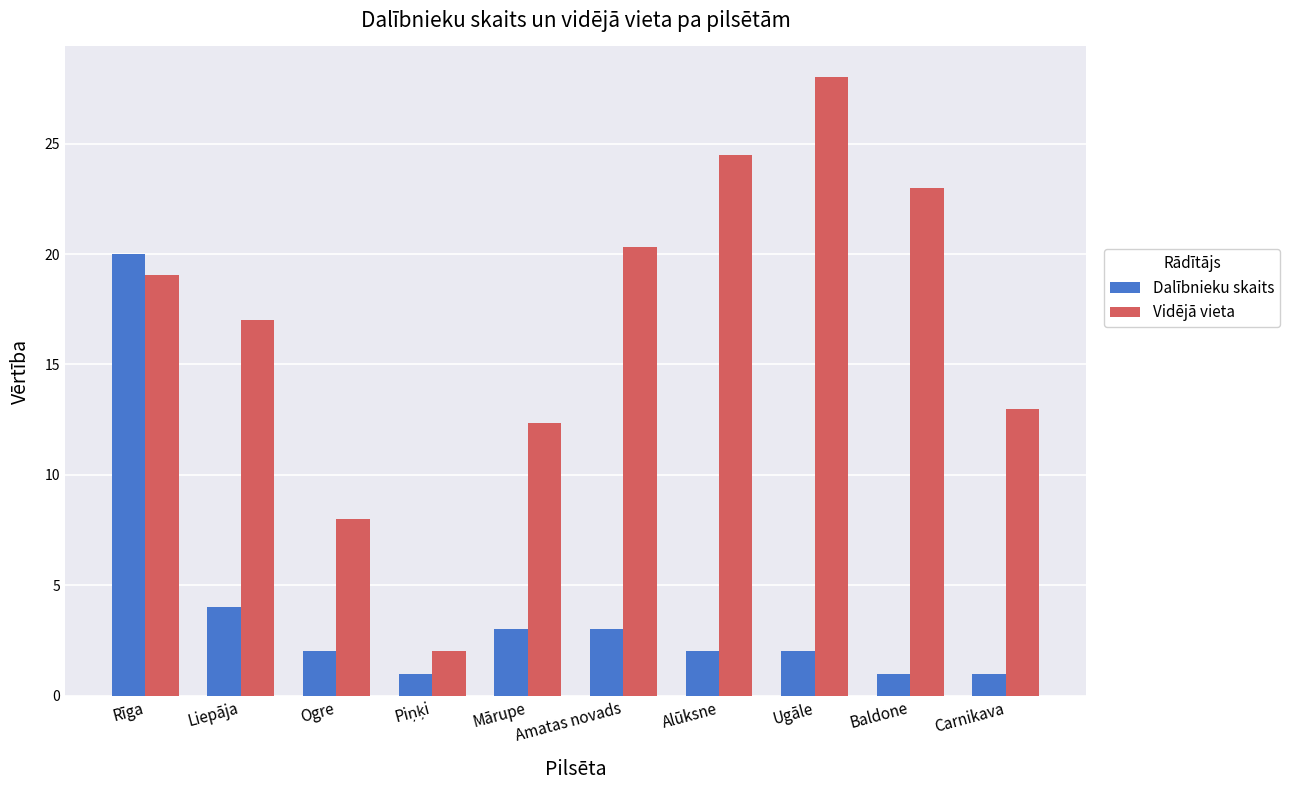

True or false: Vidējā vieta has a value of 24.5 at Alūksne.

True